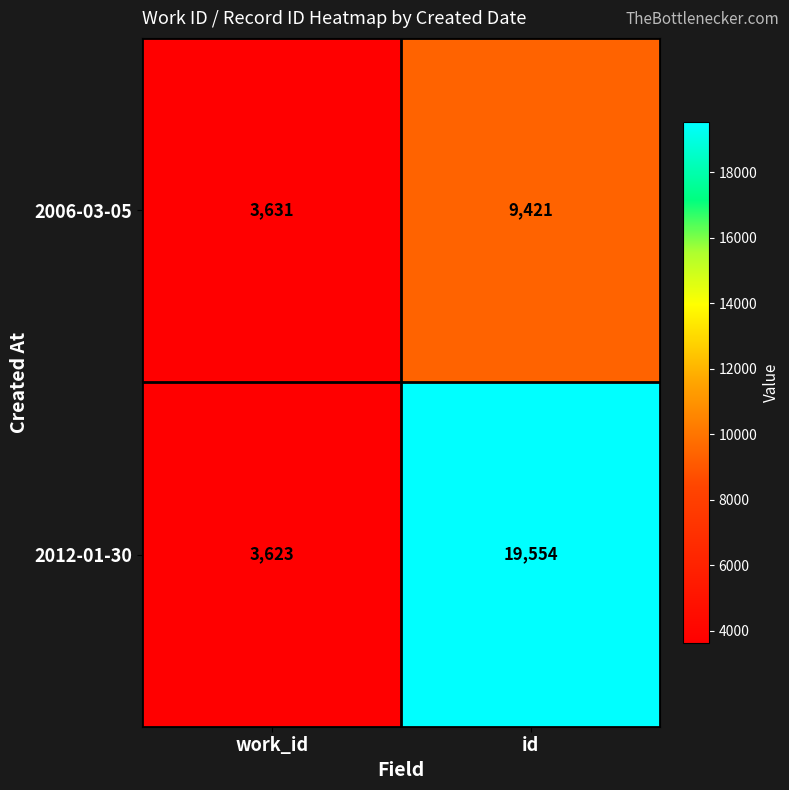

Which category has the highest value across all series?

id